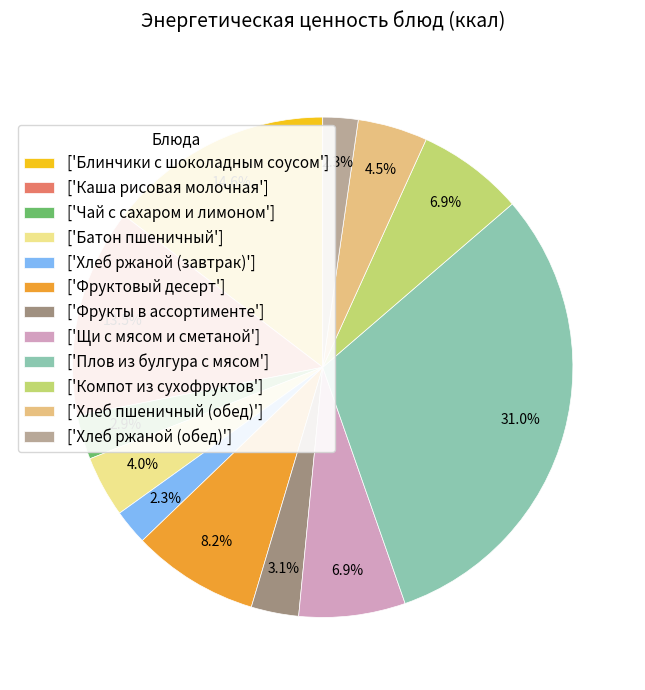

Which category has the biggest portion of the pie?

['Плов из булгура с мясом']